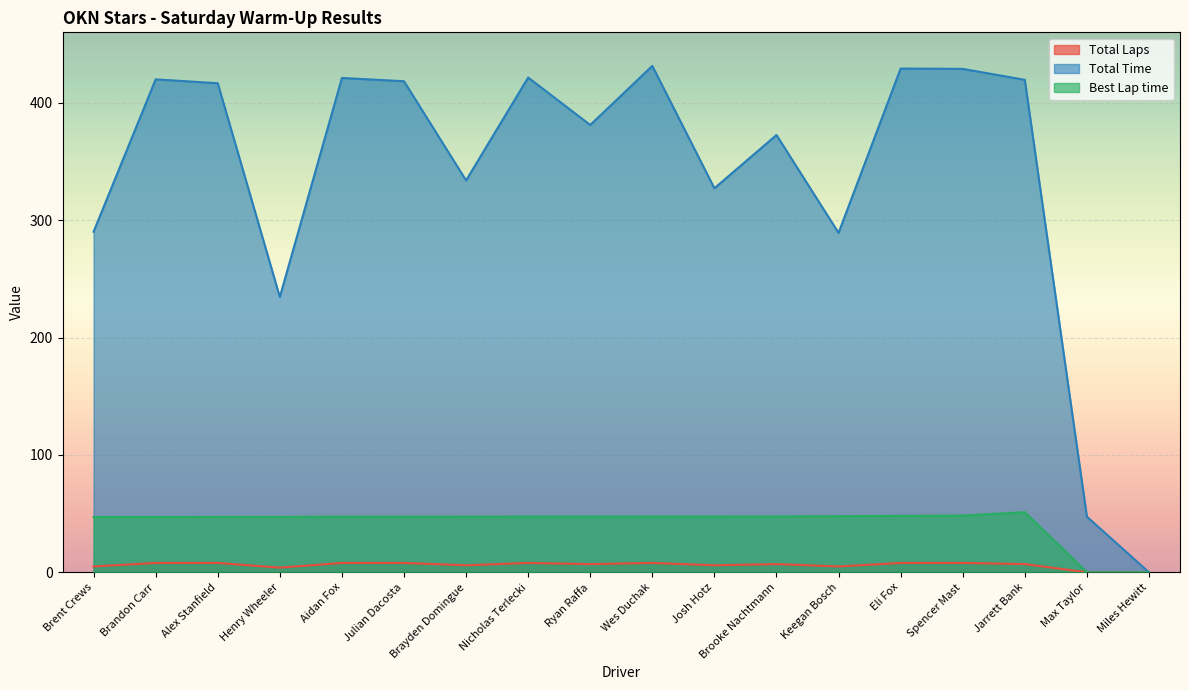

True or false: Total Laps and Best Lap time intersect in this chart.

False